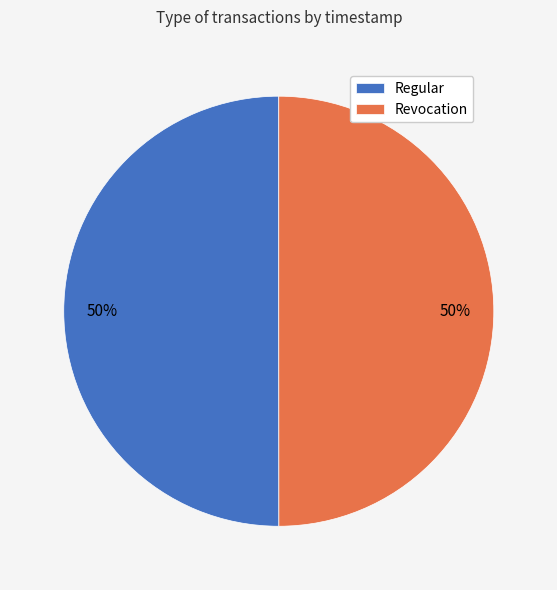

Approximately how many times larger is the value at Regular compared to Revocation?

1.0